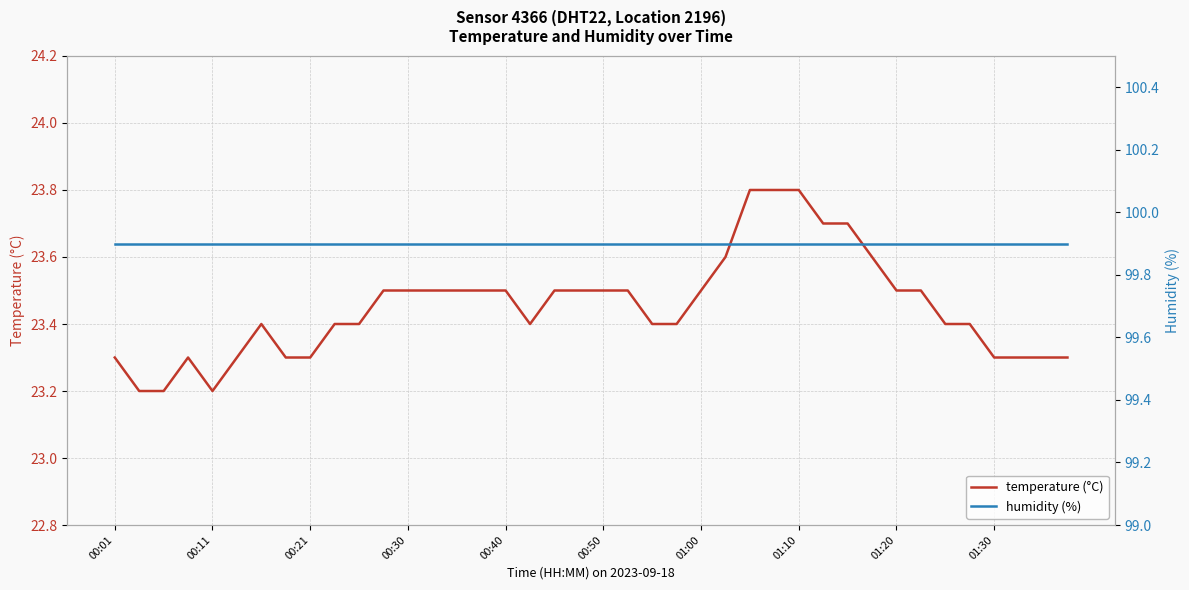

What is the sum of all humidity (%) values?

3996.0